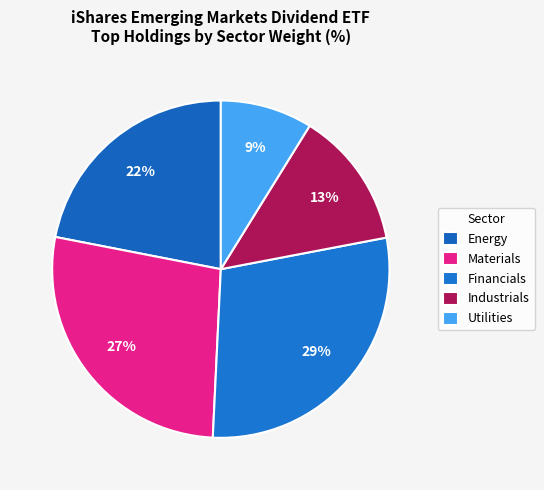

How many segments does this pie chart have?

5